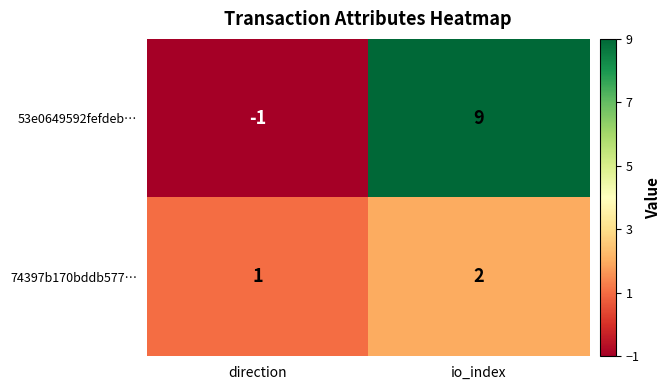

Reading left to right, extract all data points from this chart.

53e0649592fefdeb…: -1	9
74397b170bddb577…: 1	2